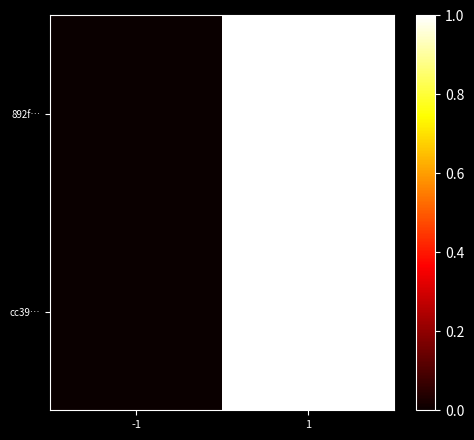

Between -1 and 1, which series saw the biggest shift?

892f…